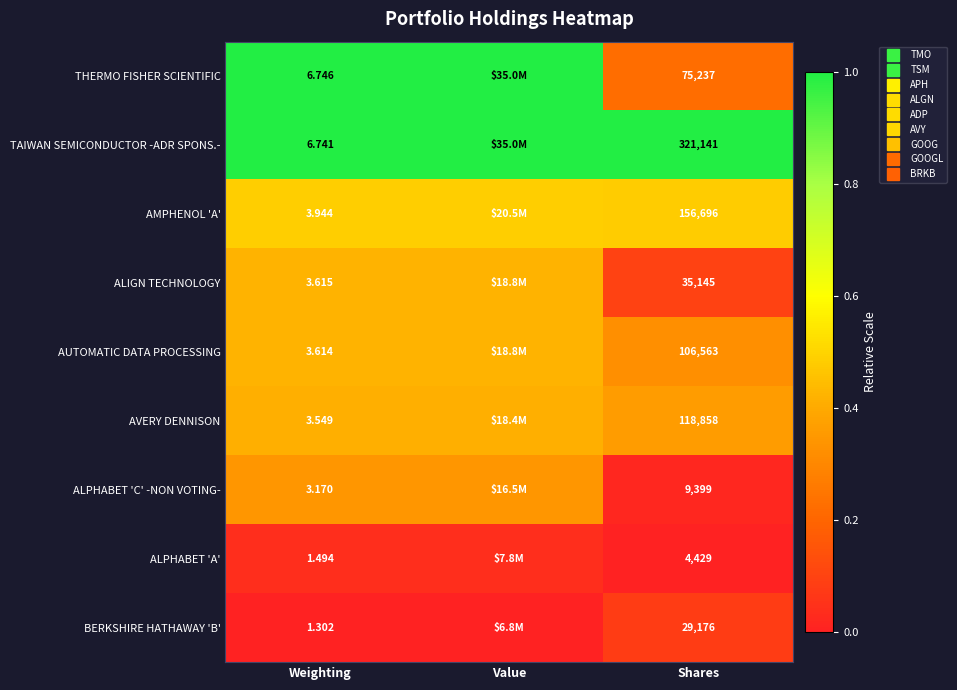

True or false: THERMO FISHER SCIENTIFIC has a value of 0.2 at Shares.

True